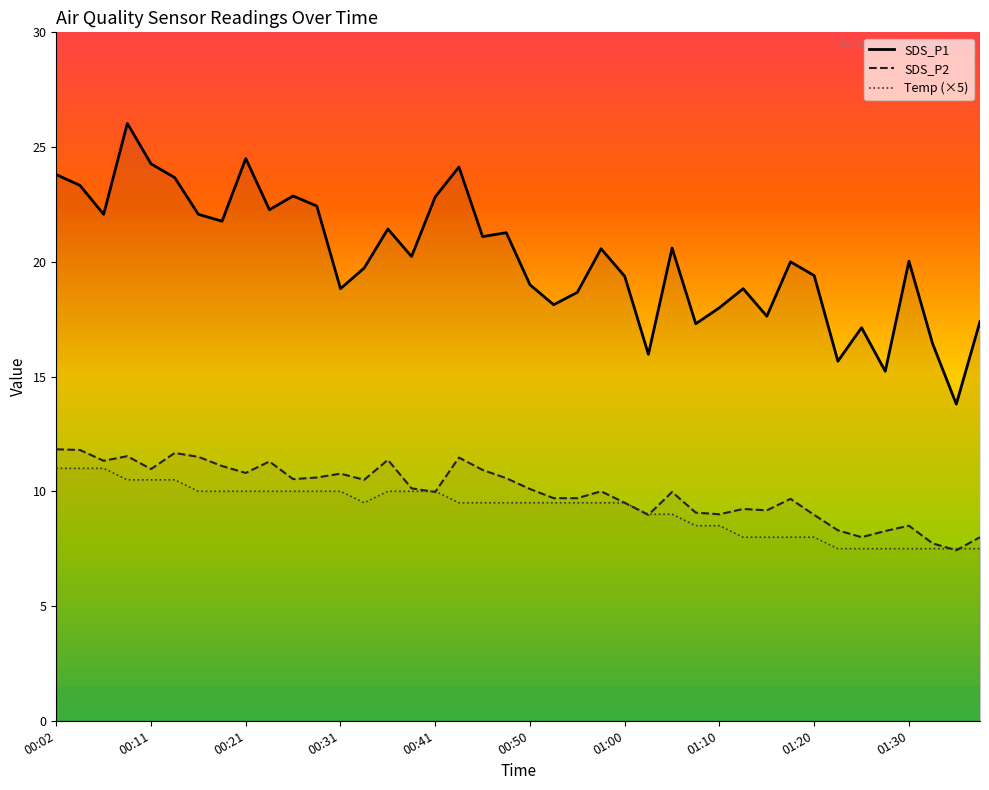

Which series has the largest range (max minus min)?

SDS_P1